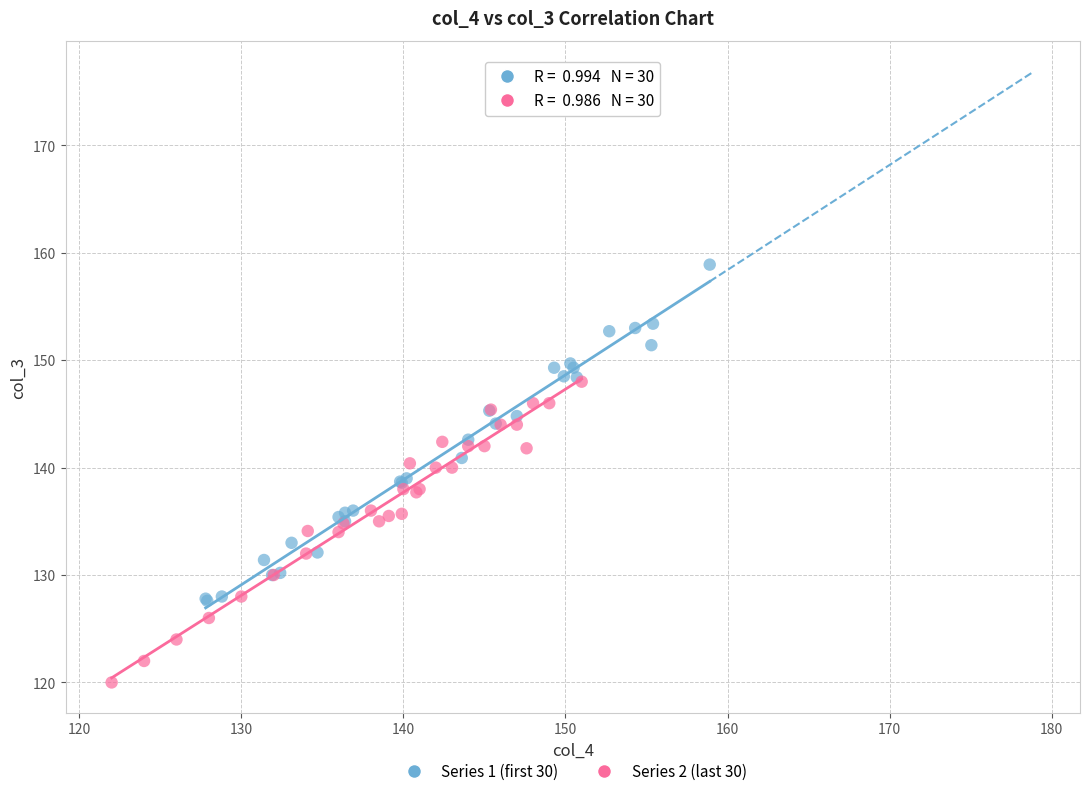

What are all the series names shown in the legend?

Series 1 (first 30), Series 2 (last 30)